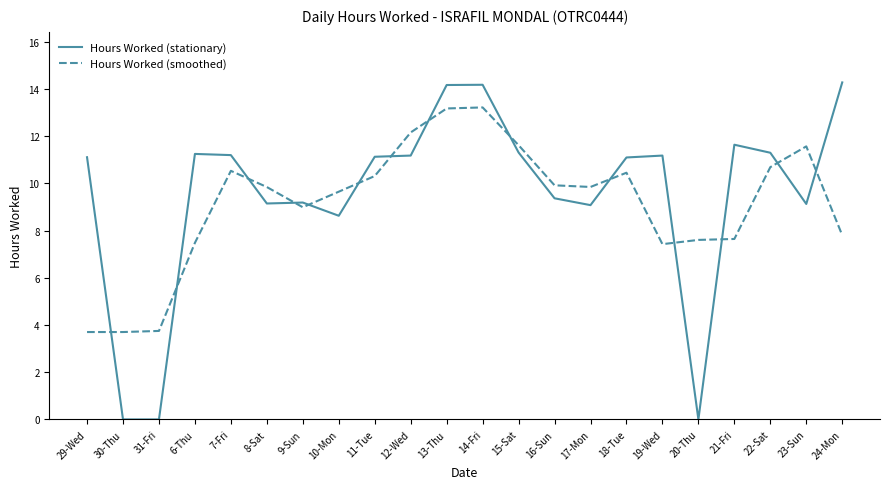

What is the difference between the second highest and minimum values in the Hours Worked (smoothed) series?

9.5